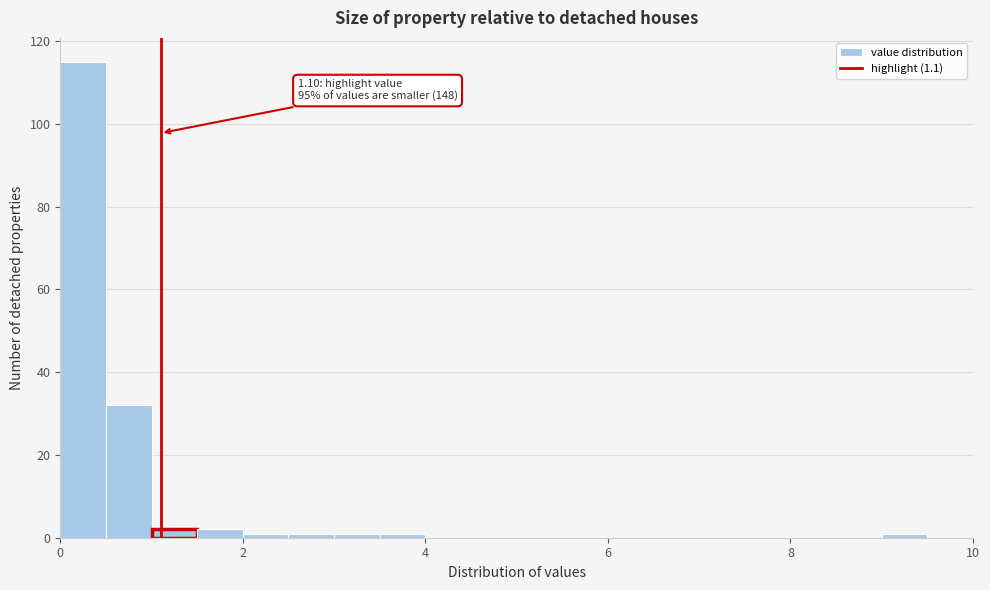

Read against the x-axis, roughly where is the centre of the tallest bar?

0.2